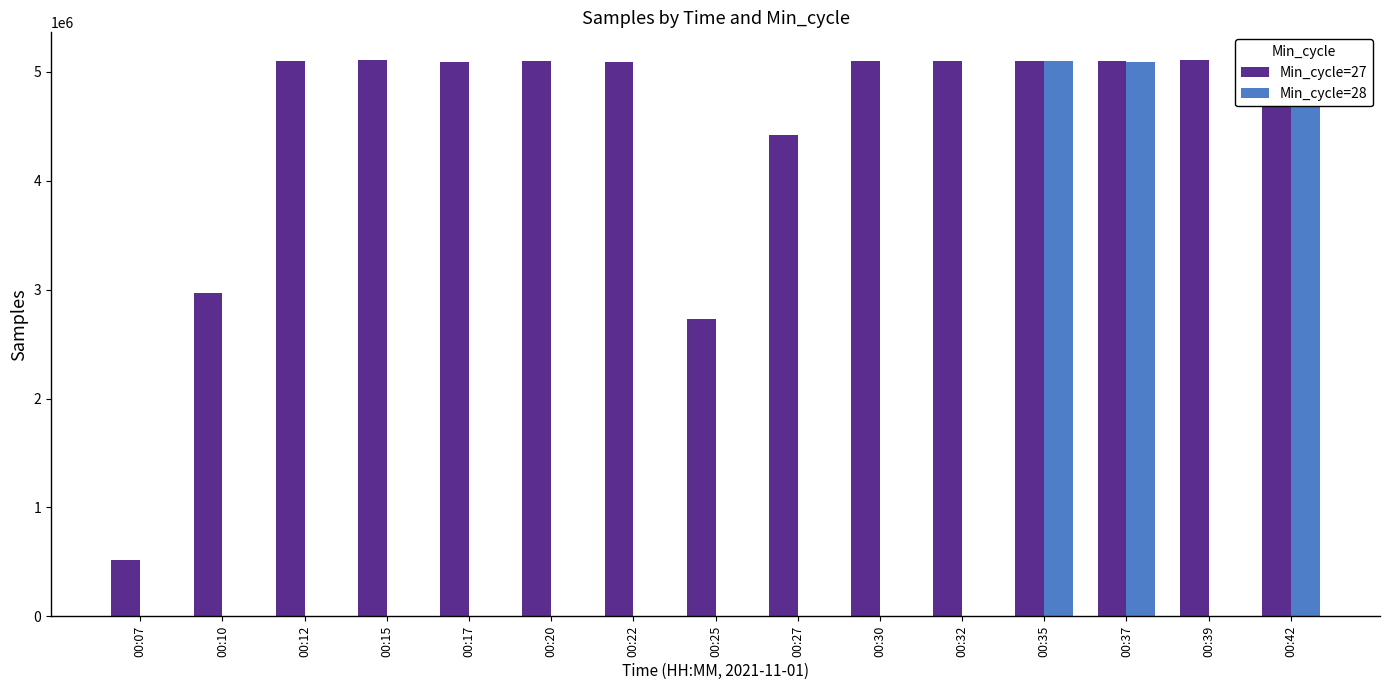

Which series has the largest total across all categories?

Min_cycle=27